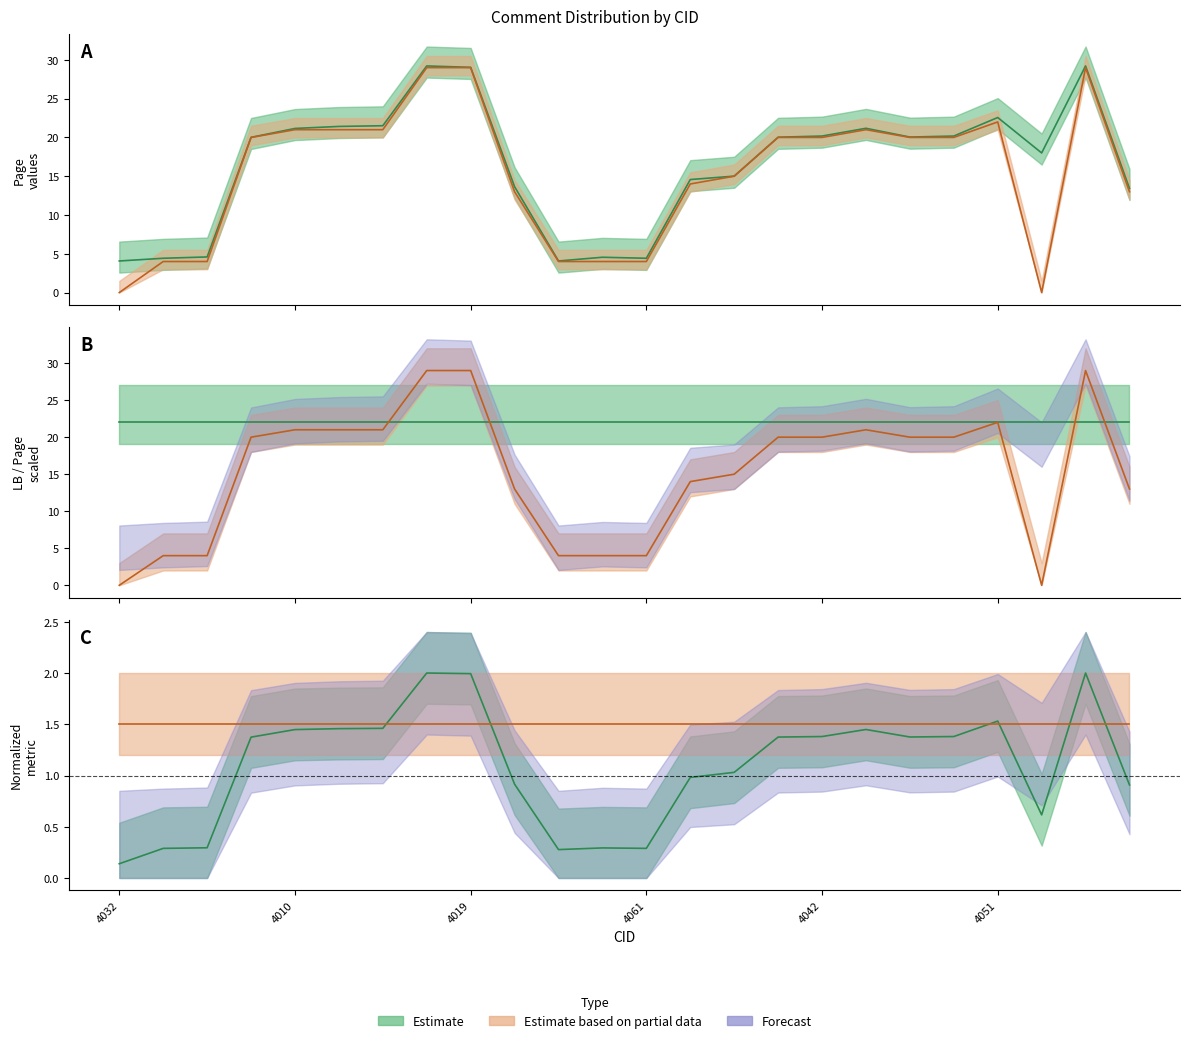

True or false: Page has a value of 1.1 at 4031.

False